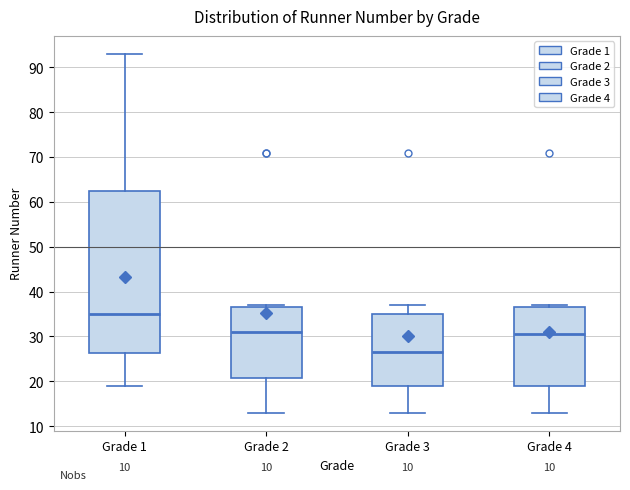

Reading left to right, read every box against the y-axis: the position of its median line, the range the box covers, and the ends of its whiskers. The values are not printed on the chart, so give them approximately, as read against the axis.

Grade 1: median 35, box 26 to 63, whiskers 19 to 93
Grade 2: median 31, box 21 to 37, whiskers 13 to 37 (just above the box's upper edge)
Grade 3: median 27, box 19 to 35, whiskers 13 to 37
Grade 4: median 31, box 19 to 37, whiskers 13 to 37 (just above the box's upper edge)